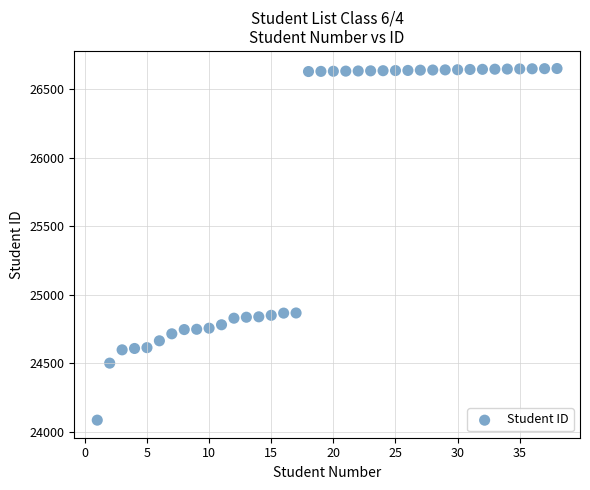

What is the range of X values (max minus min)?

37